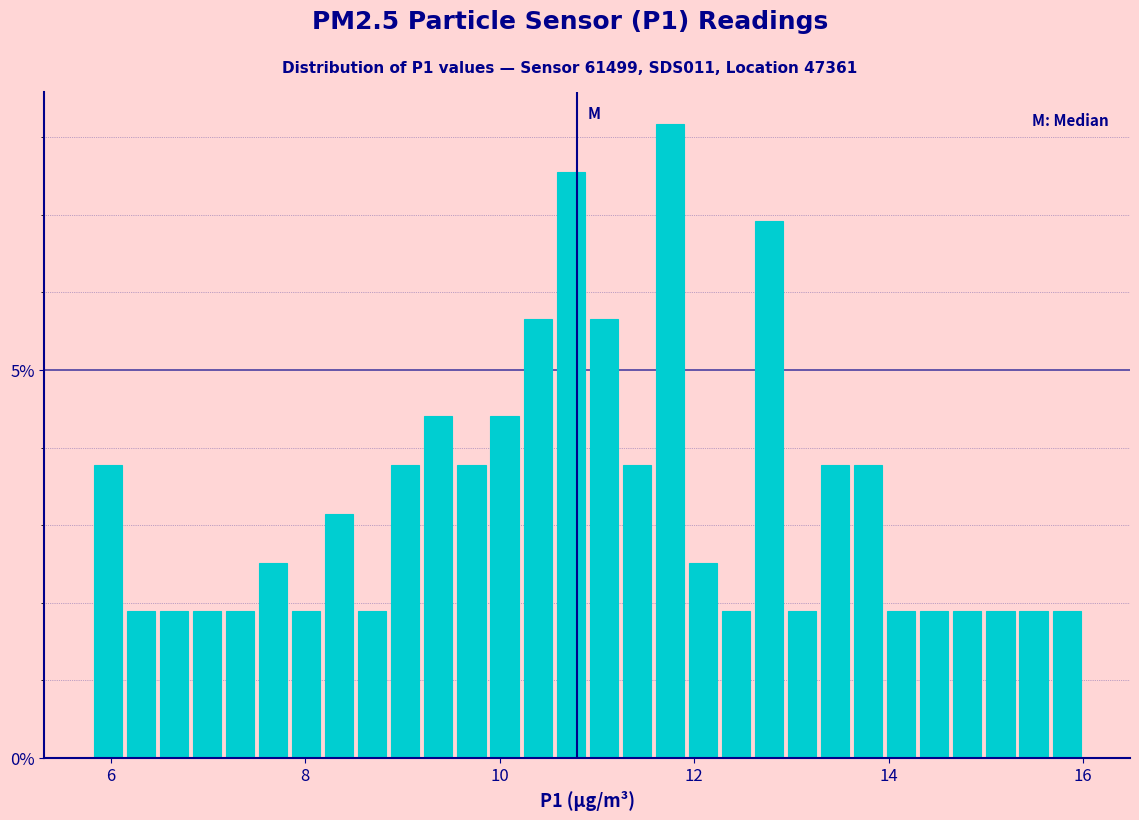

Read against the x-axis, roughly where is the centre of the tallest bar?

11.8